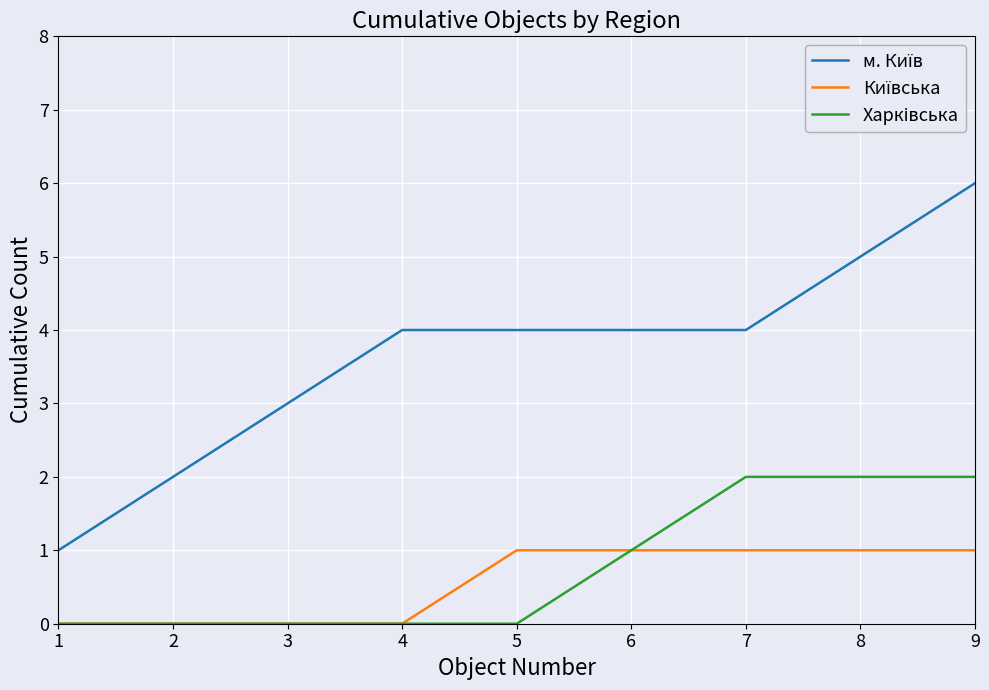

At which category is the sum across all series the highest?

9